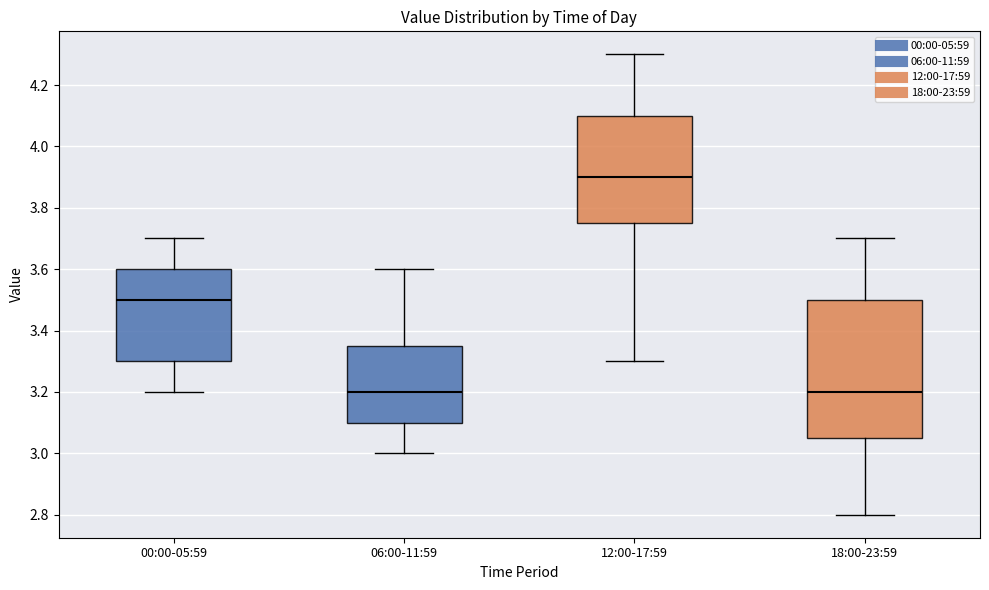

Comparing the boxes themselves (not the whiskers), which one is the tallest?

18:00-23:59